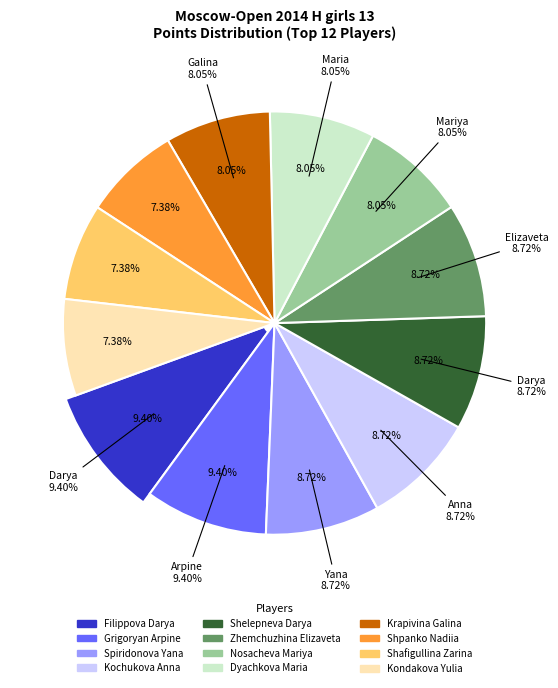

Does any single category account for the majority?

No